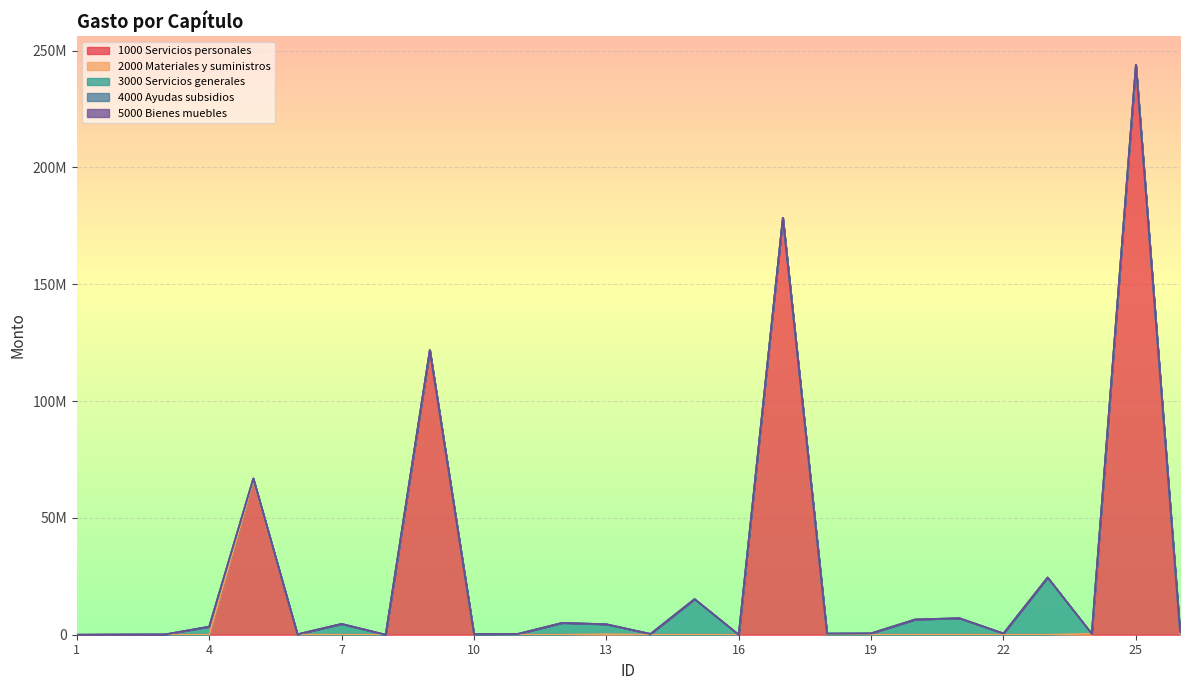

What is the sum of the 1000 Servicios personales values at 16 and 5?

65816553.4